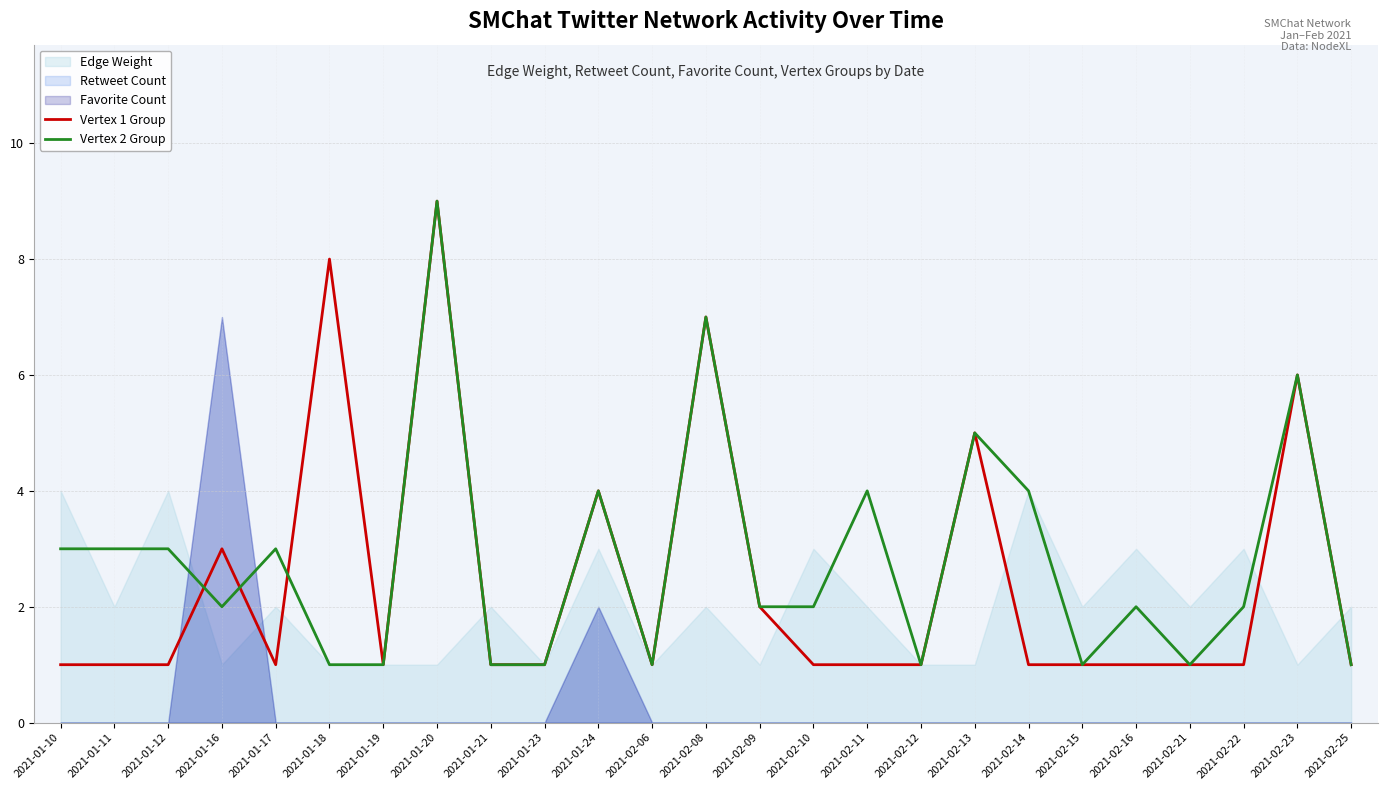

How many intersections are there between Vertex 1 Group and Vertex 2 Group?

3